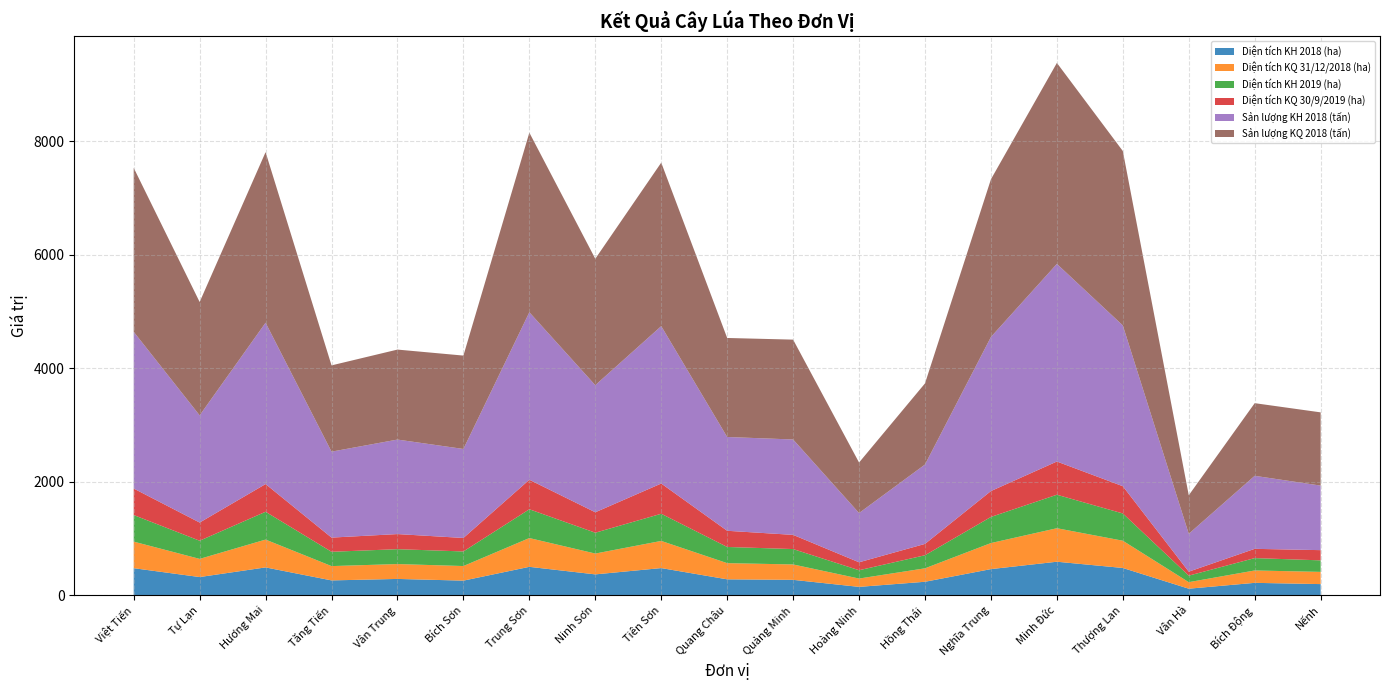

Reading left to right, transcribe all the data shown in this chart.

Diện tích KH 2018 (ha): 476.0	320.0	490.0	261.0	287.0	257.0	500.0	367.0	478.0	280.0	271.0	147.0	237.0	460.0	590.0	480.0	115.0	218.0	196.0
Diện tích KQ 31/12/2018 (ha): 468.0	320.0	490.0	252.0	262.0	257.0	507.0	367.0	478.4	285.0	271.0	146.6	237.0	458.9	590.0	480.0	115.0	218.0	215.0
Diện tích KH 2019 (ha): 468.0	320.0	490.0	252.0	262.0	257.0	507.0	367.0	478.4	285.0	271.0	146.6	230.0	460.0	590.0	480.0	115.0	218.0	203.0
Diện tích KQ 30/9/2019 (ha): 467.0	320.0	488.0	250.0	266.0	237.5	520.0	360.0	532.6	285.0	250.0	140.0	200.0	455.9	585.0	480.0	70.0	163.0	180.0
Sản lượng KH 2018 (tấn): 2760.8	1888.0	2842.0	1513.8	1664.6	1567.7	2950.0	2238.7	2772.4	1652.0	1680.2	867.3	1398.3	2714.0	3481.0	2832.0	667.0	1286.2	1136.8
Sản lượng KQ 2018 (tấn): 2887.6	1996.8	3004.7	1519.6	1585.1	1644.8	3163.7	2226.6	2880.0	1744.2	1758.8	889.9	1429.1	2777.7	3540.0	3072.0	678.5	1279.7	1290.0